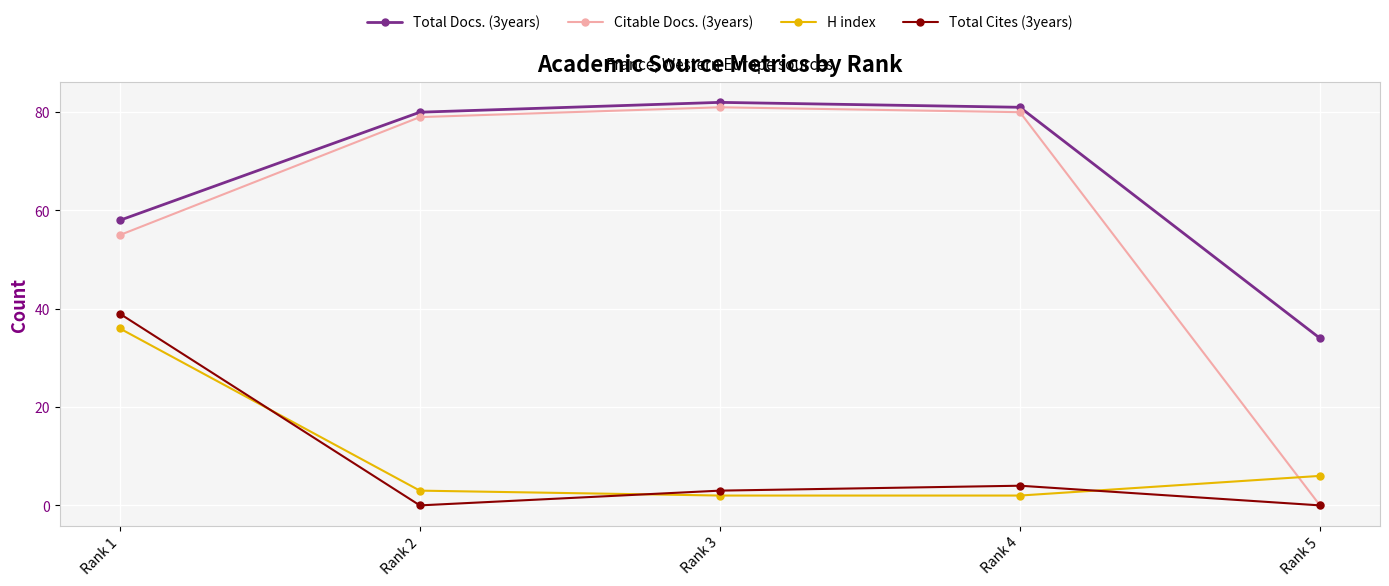

The value of Total Docs. (3years) at Rank 2 is 38. True or false?

False